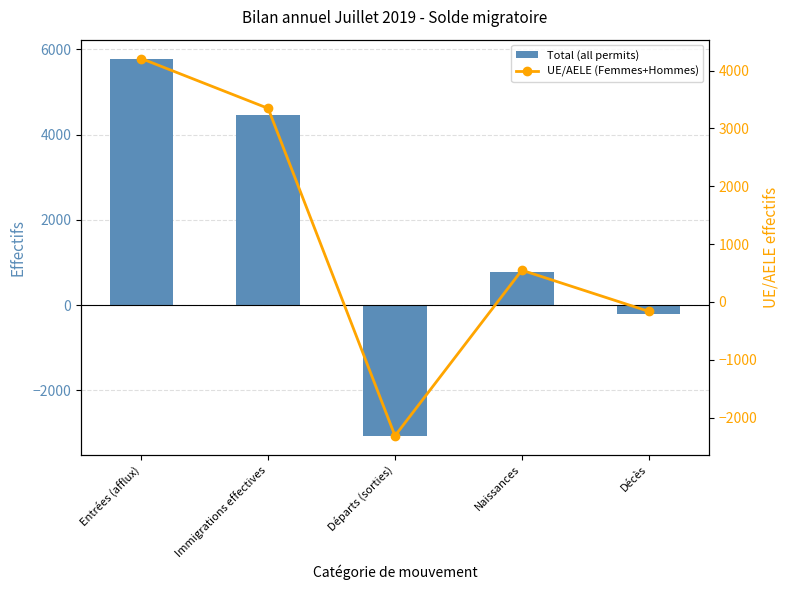

What is the sum of the Total (all permits) values at Immigrations effectives and Entrées (afflux)?

10237